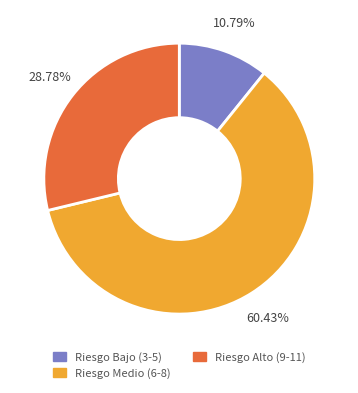

Does any single category account for the majority?

Yes